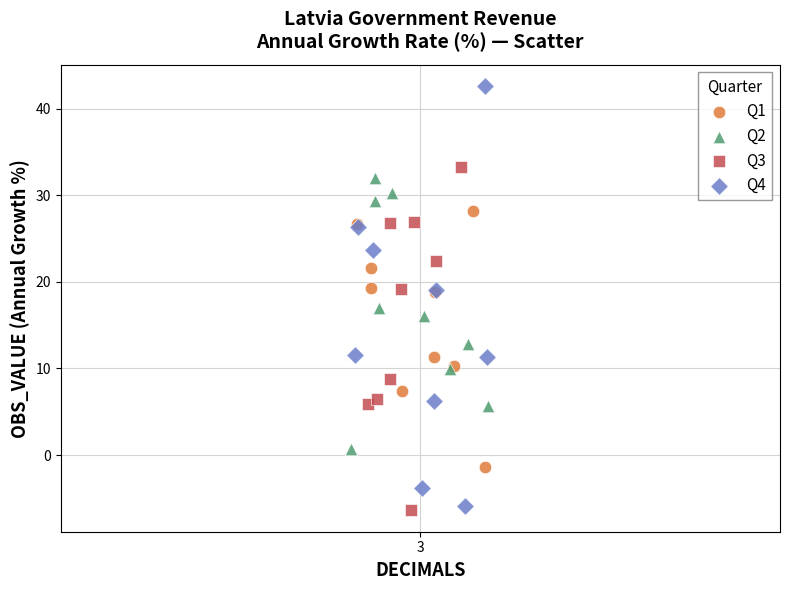

Which series has the widest spread of Y values?

Q4